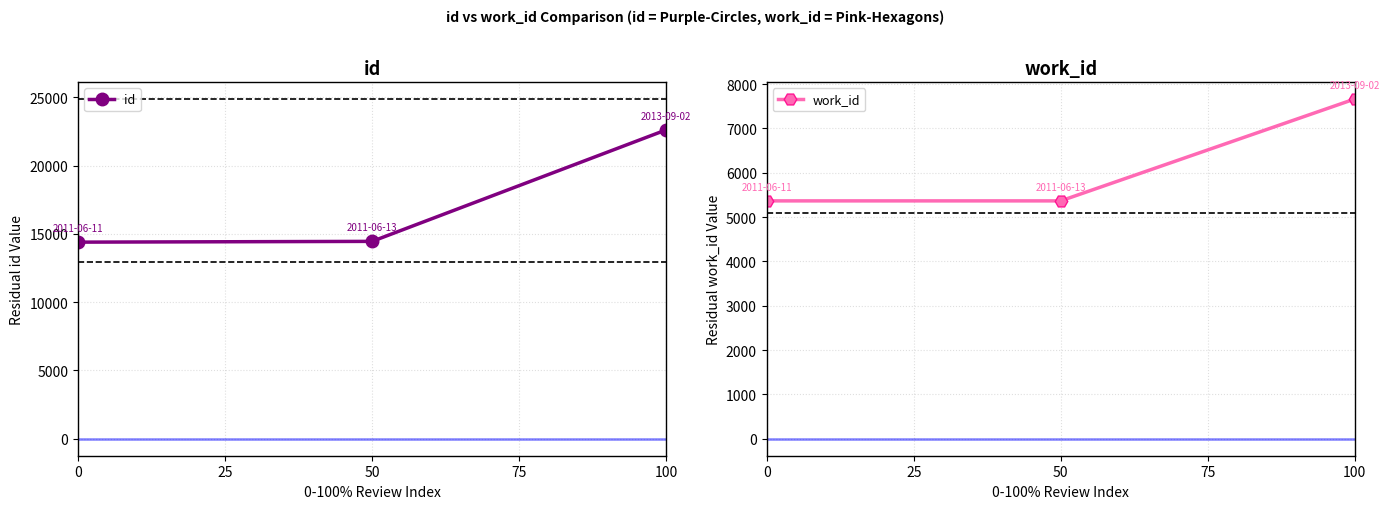

At how many categories does at least one series exceed 7347?

3